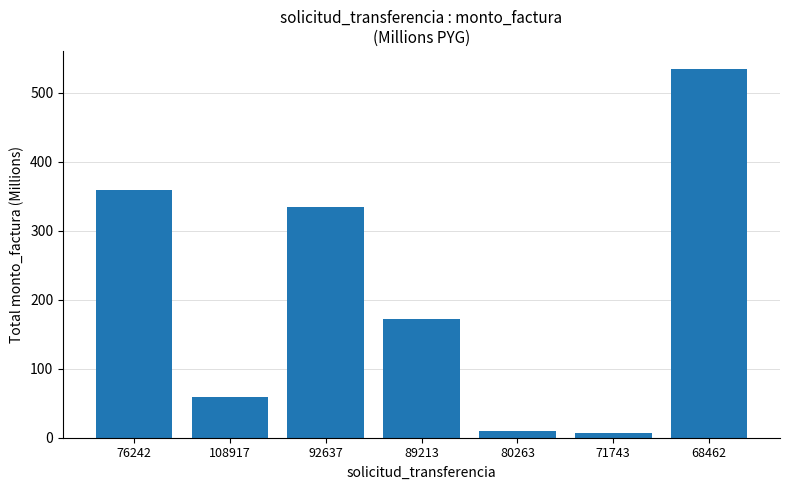

Reading right to left, transcribe all the data shown in this chart.

534.1	6.7	10.4	172.7	335.0	59.4	359.6